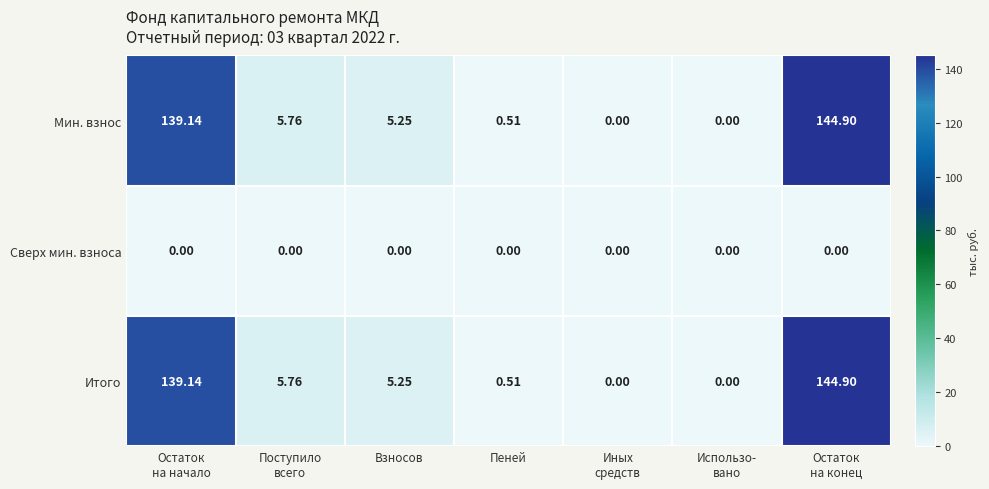

Is the value of Итого at Взносов greater than the value of Сверх мин. взноса at Взносов?

Yes